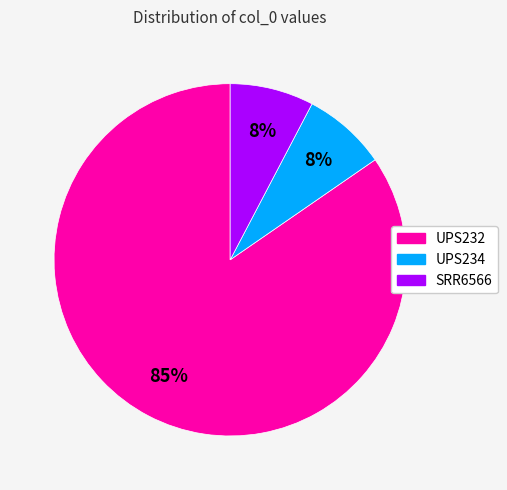

What is the ratio of the value at SRR6566 to the value at UPS234?

1.0